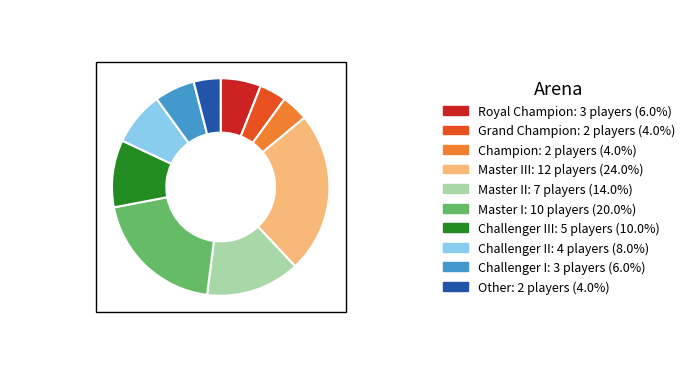

Does any single category account for the majority?

No